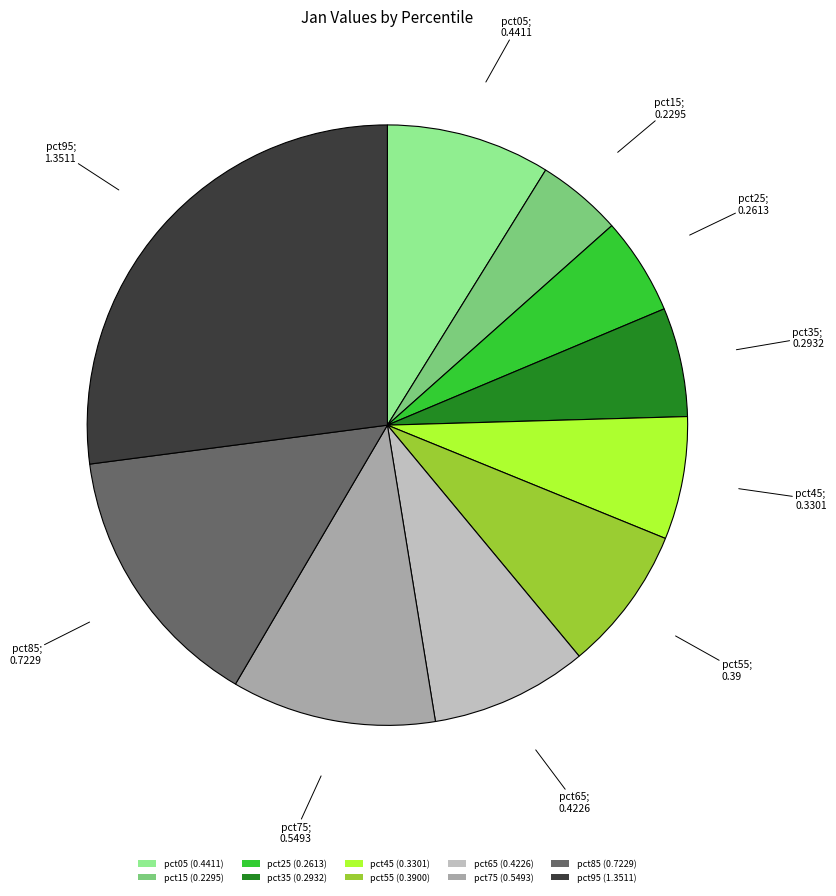

Do pct25 and pct15 together represent more than half of the pie?

No